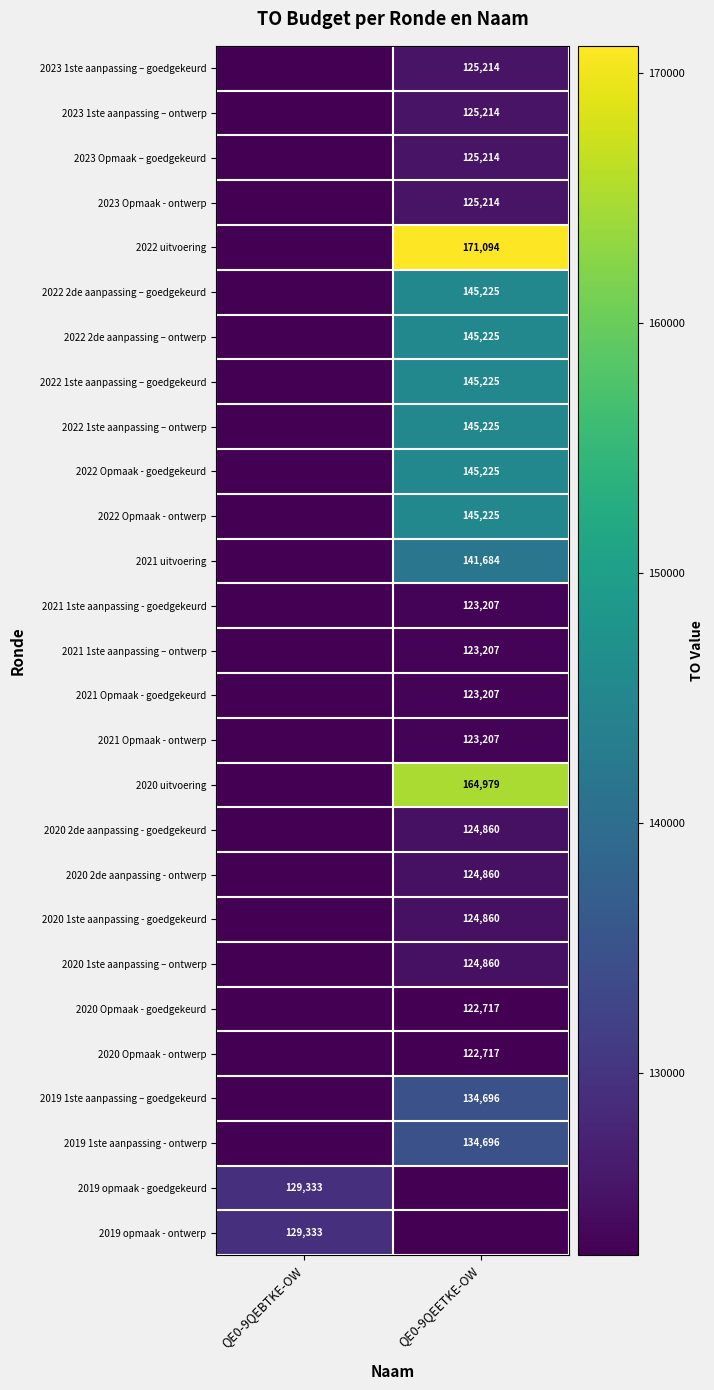

How many categories are shown in the chart?

2